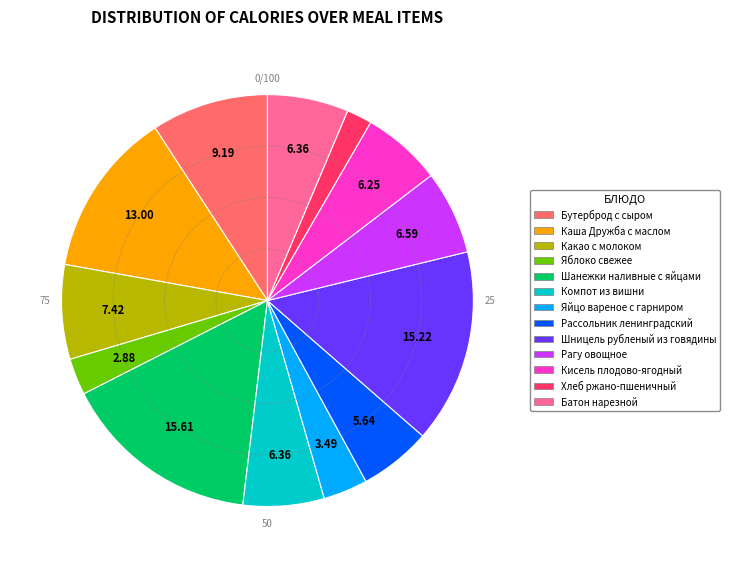

Do Компот из вишни and Бутерброд с сыром together represent more than half of the pie?

No